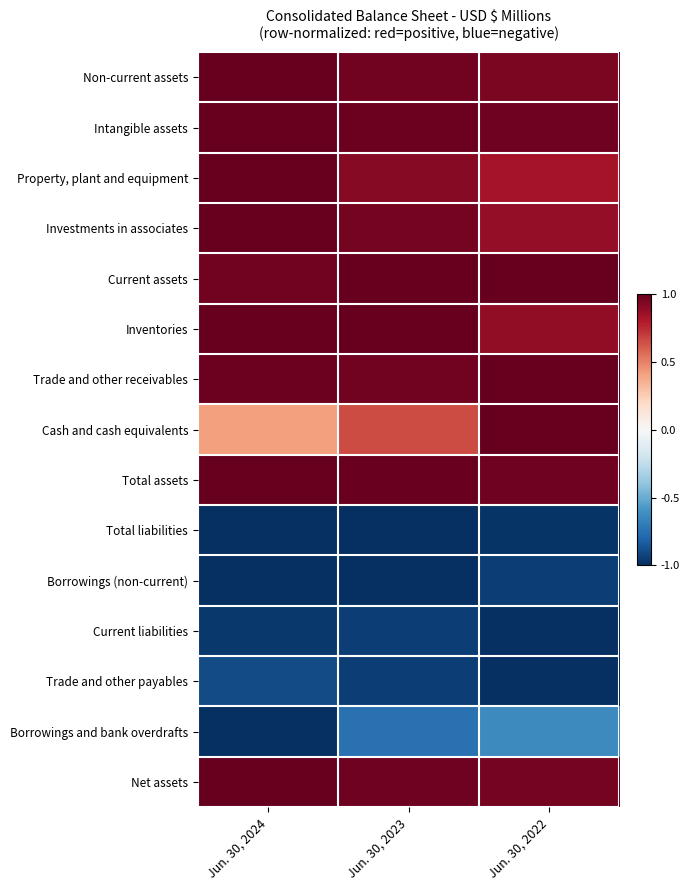

What is the smallest value displayed?

-1.0